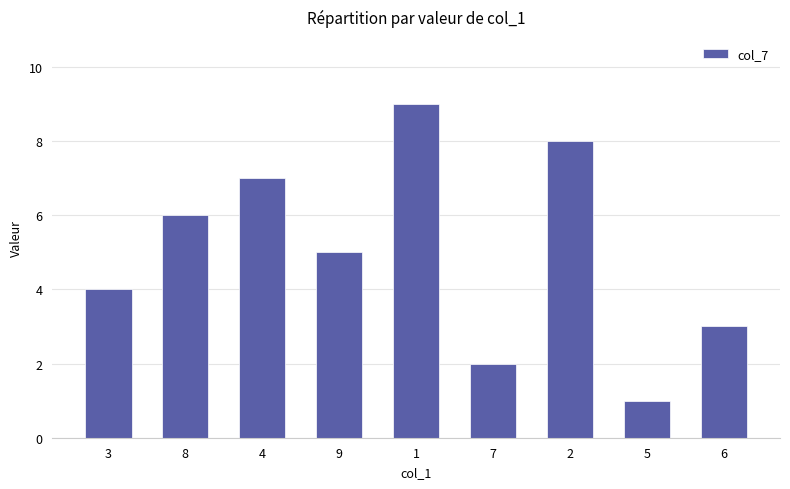

What is the average value?

5